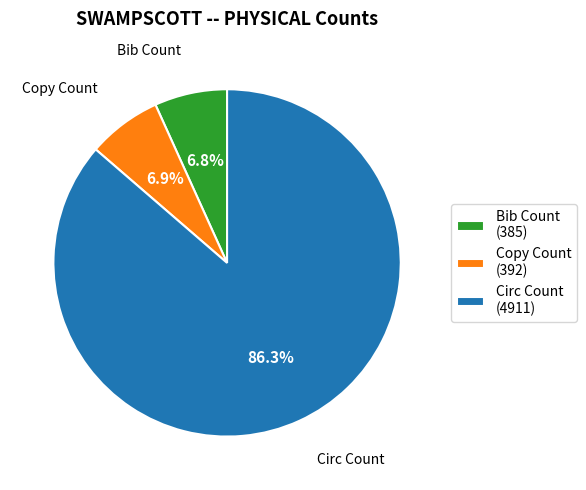

Which has a higher value, Circ Count (4911) or Copy Count (392)?

Circ Count (4911)